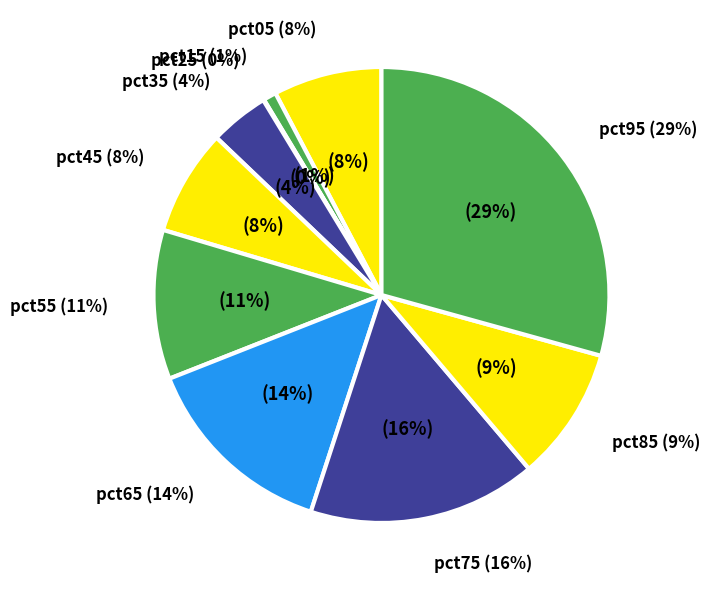

True or false: pct55 accounts for 11% of the total.

True